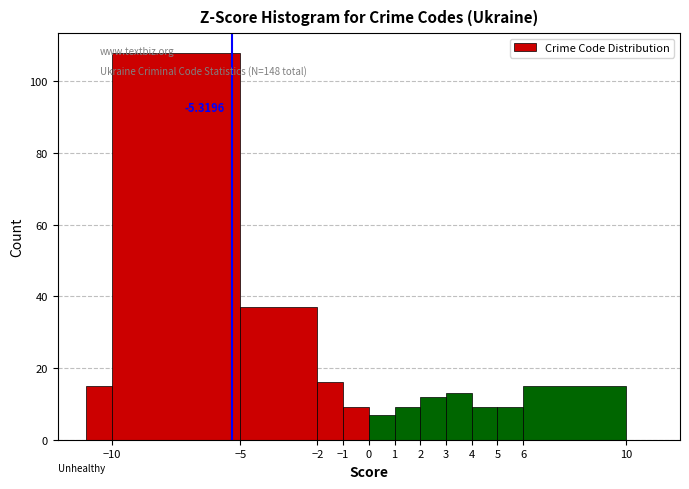

Over which range of the x-axis is the bar tallest?

-10 to -5